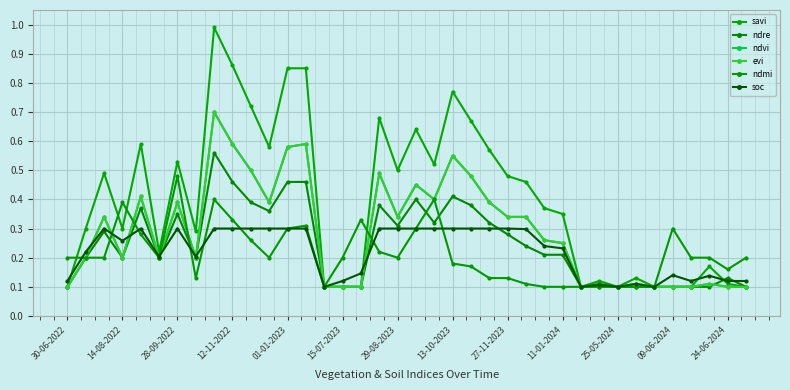

What is the minimum value shown in the chart?

0.1